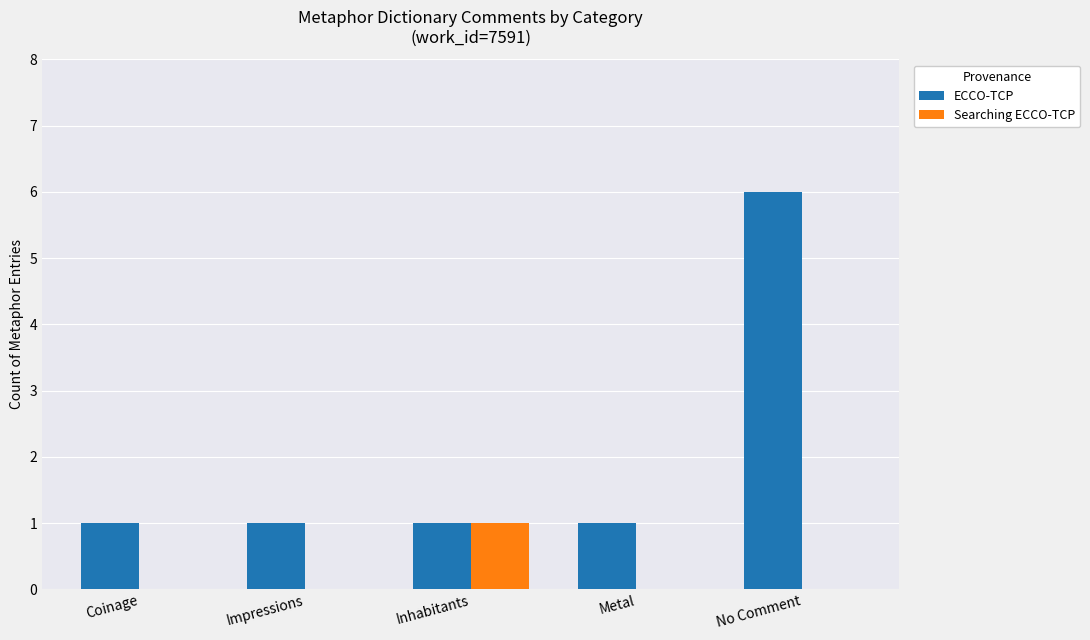

Between Impressions and No Comment, which series saw the biggest shift?

ECCO-TCP